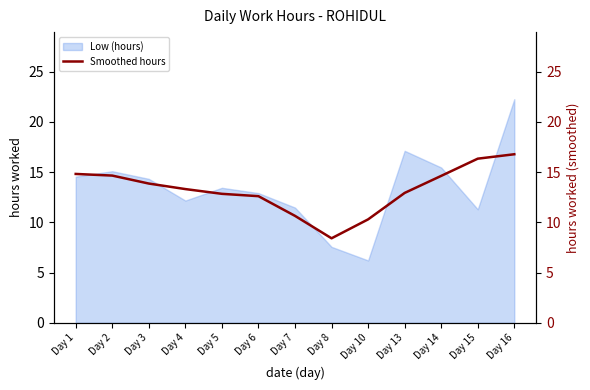

At which label does Low (hours) reach its minimum?

Day 10